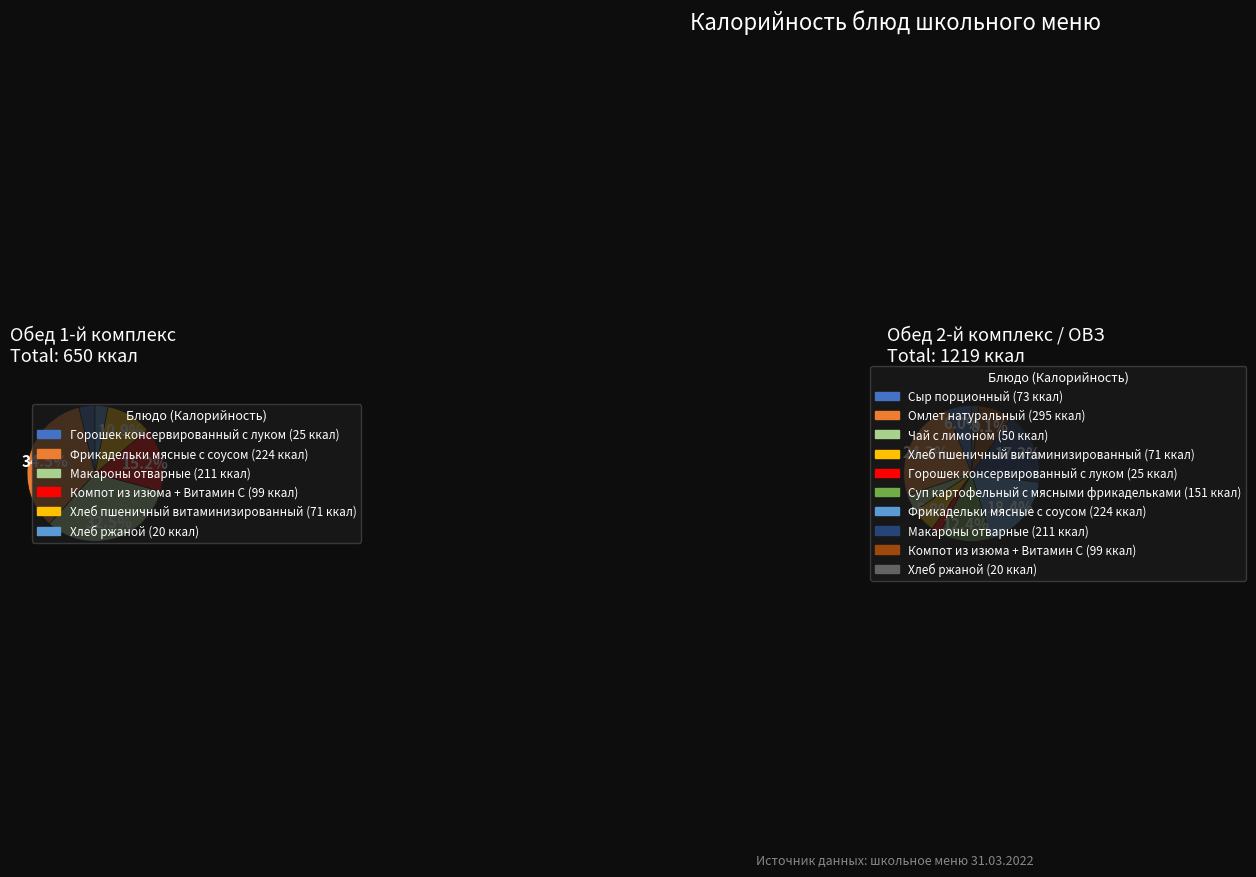

Is Горошек консервированный с луком the majority of the pie?

No